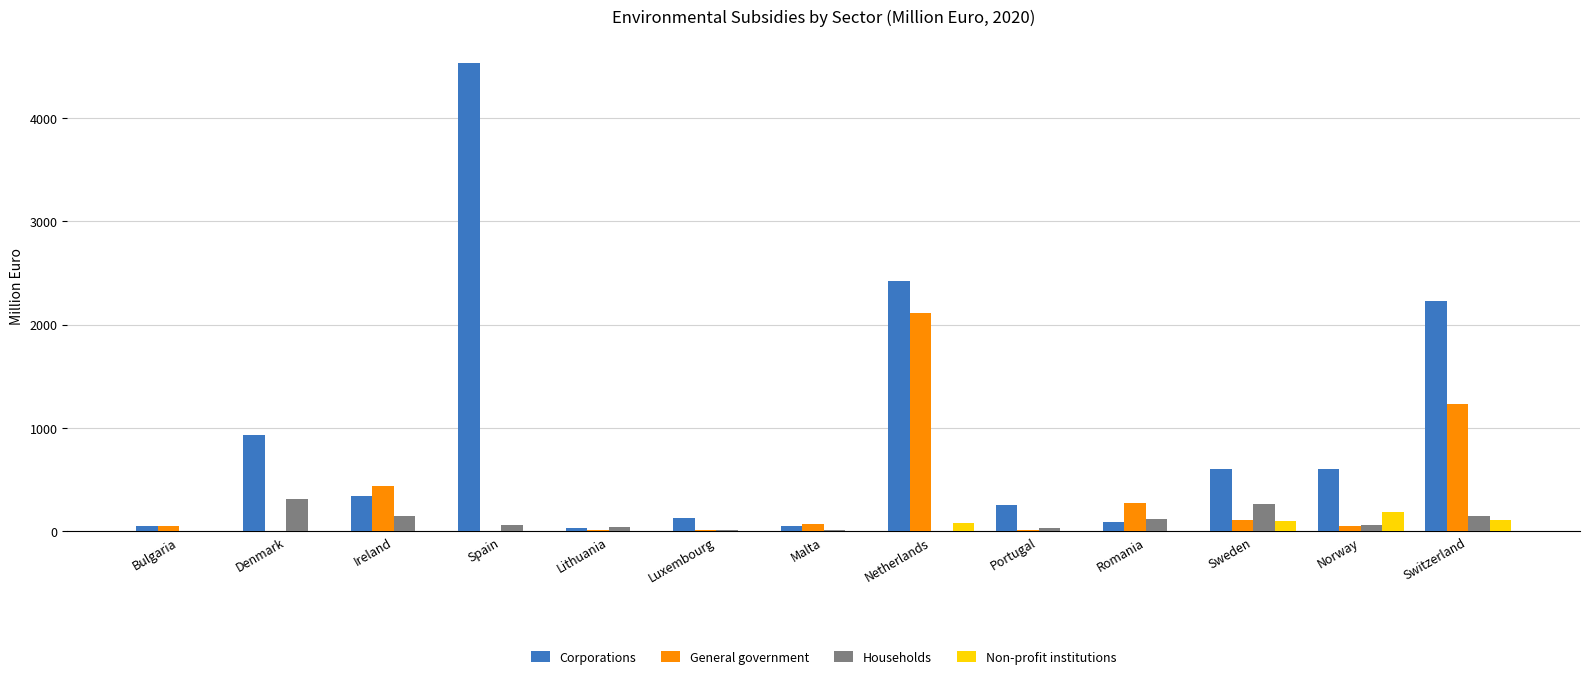

How many distinct data groups are displayed?

4